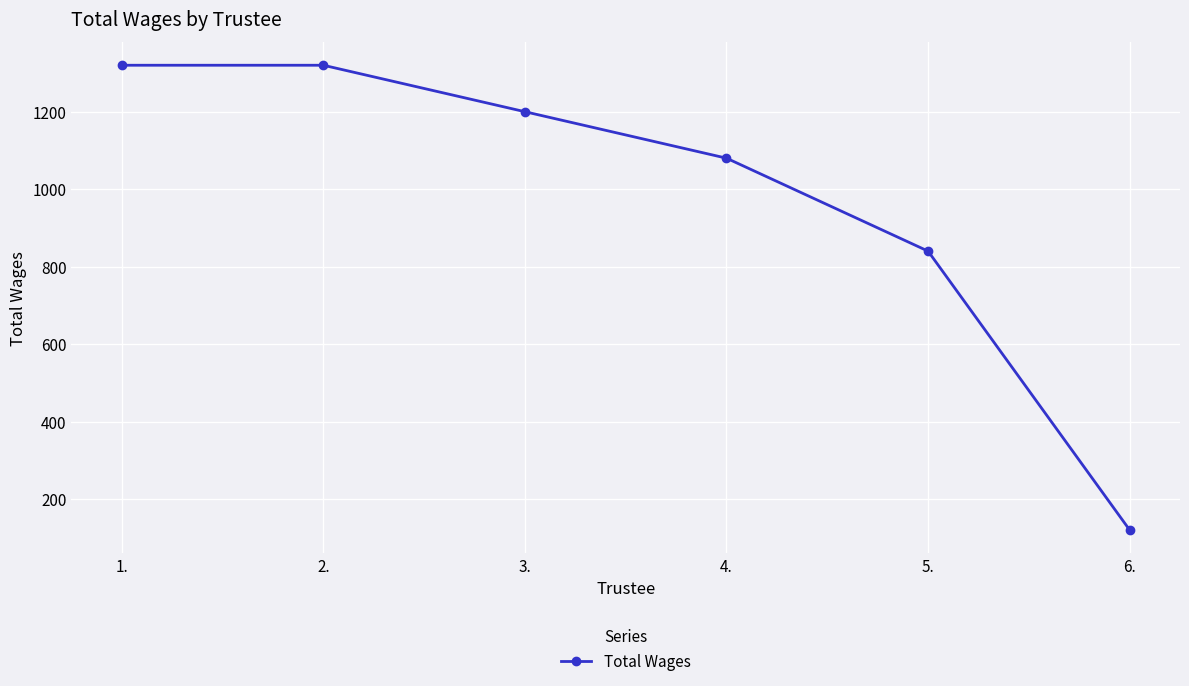

How many values are between 840 and 1320?

5